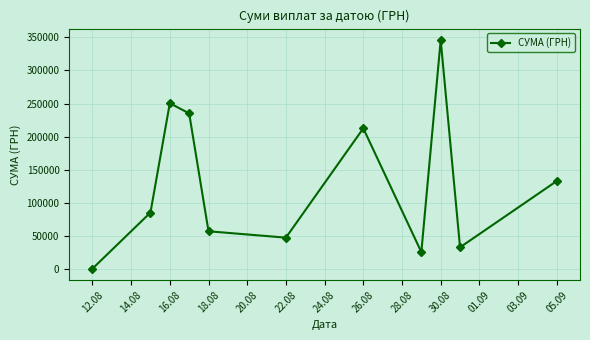

What is the value of the 3rd point from the left?

250454.0